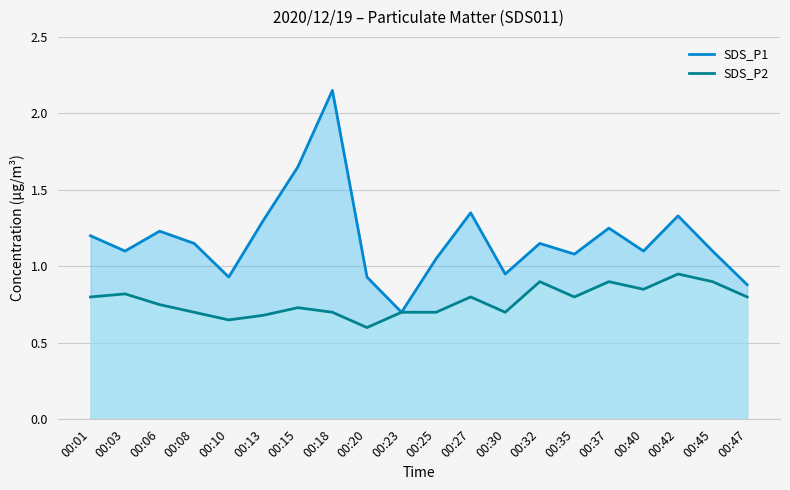

Rank the series at 00:03 from highest to lowest value.

SDS_P1, SDS_P2